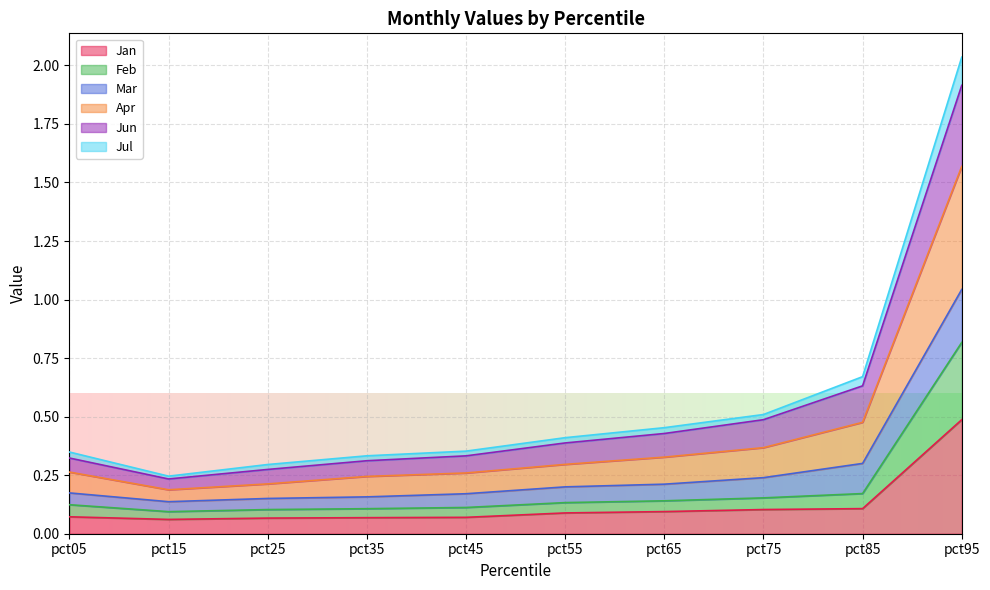

At how many categories does at least one series exceed 1?

1